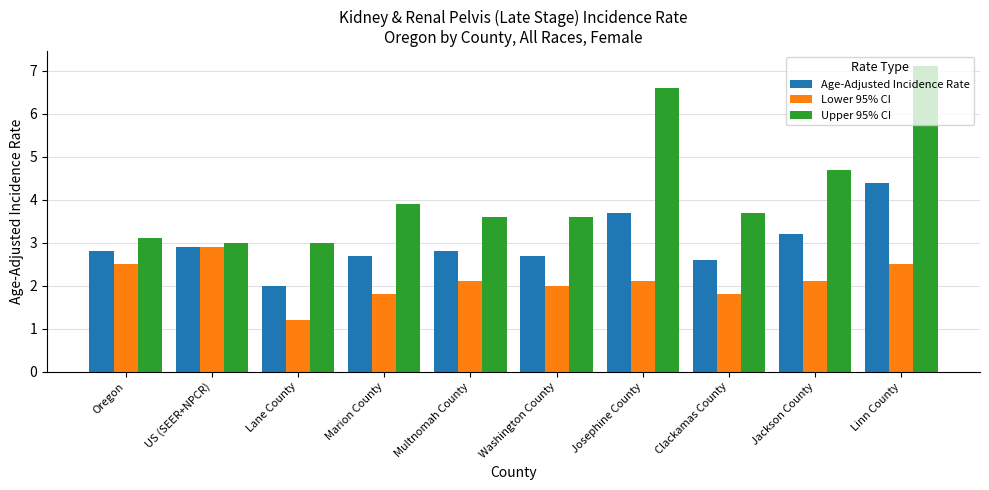

Which category has the highest value in the Age-Adjusted Incidence Rate series?

Linn County